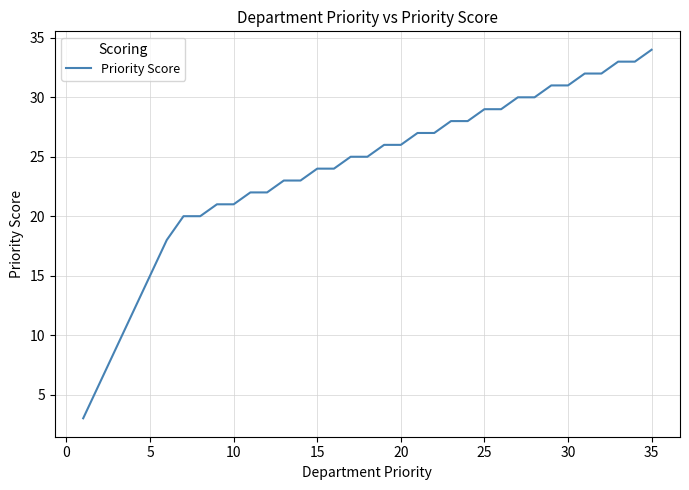

What is the maximum value shown in the chart?

34